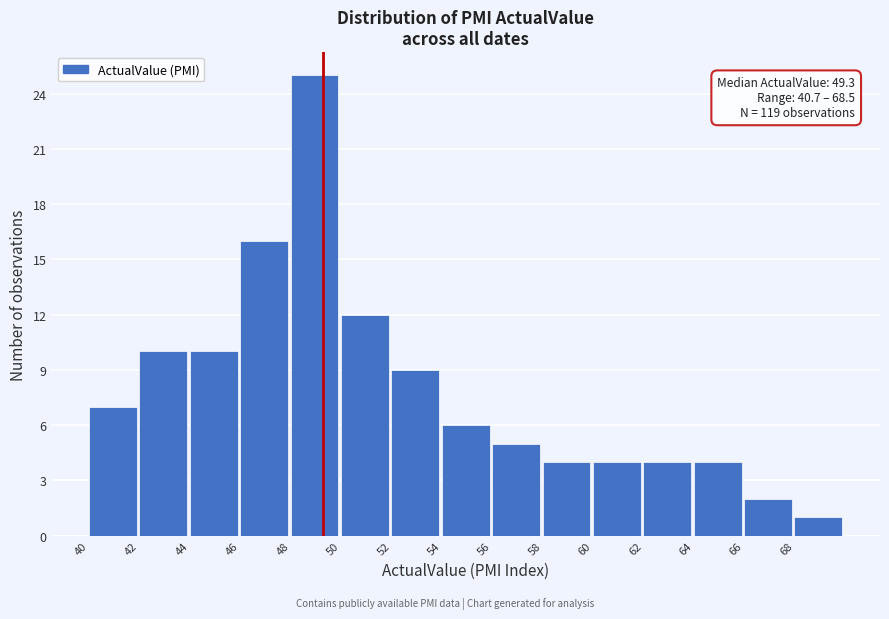

Which range on the x-axis has the tallest bar?

48 to 50